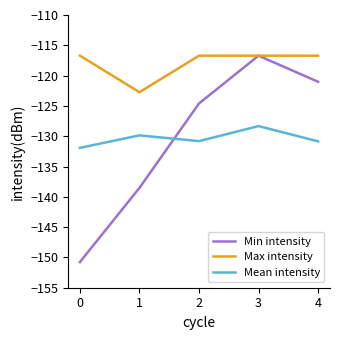

What is the greatest value displayed?

-116.7